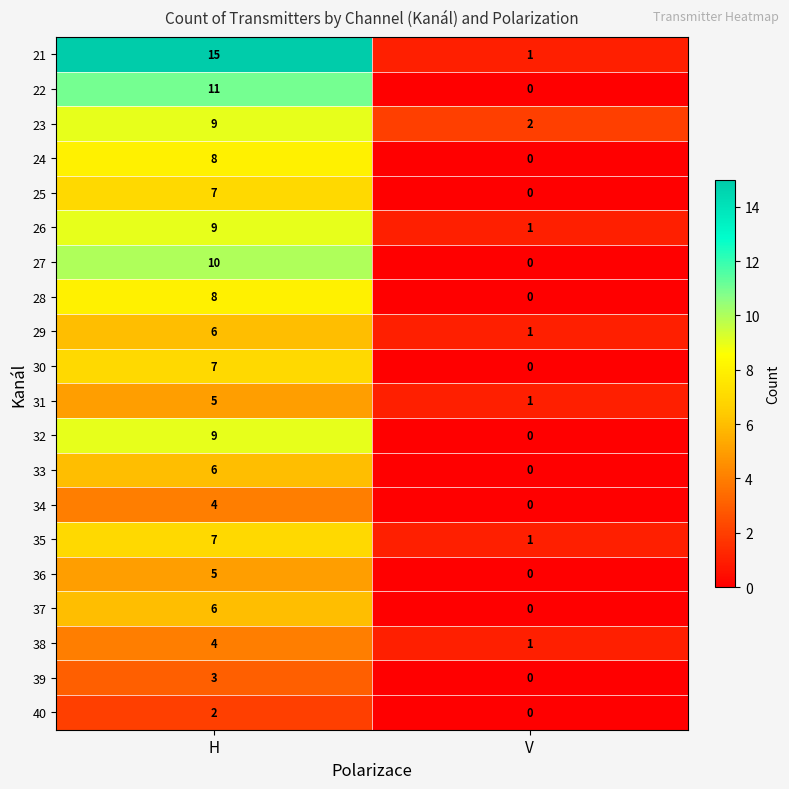

The 34 series shows 0 at V. True or false?

True